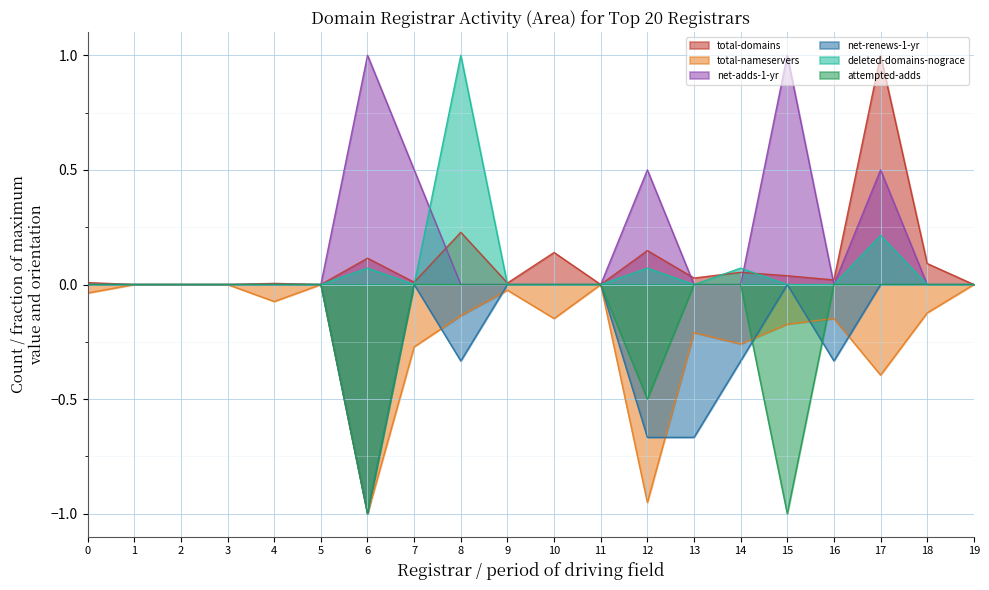

What is the sum of all deleted-domains-nograce values?

1.4